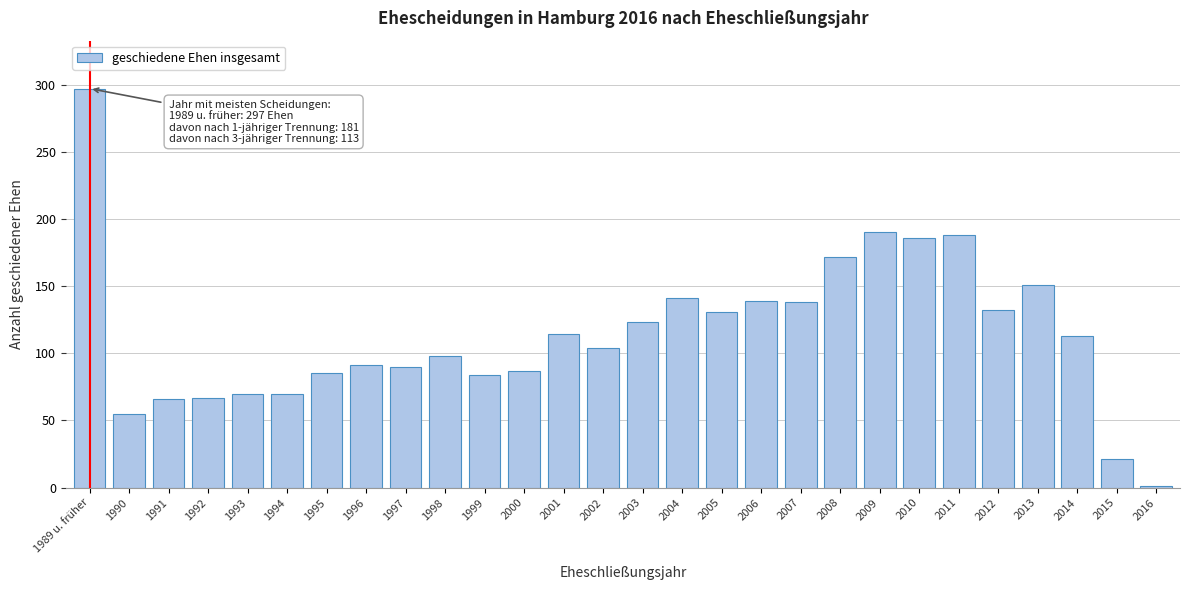

The value at 1995 is 85. True or false?

True